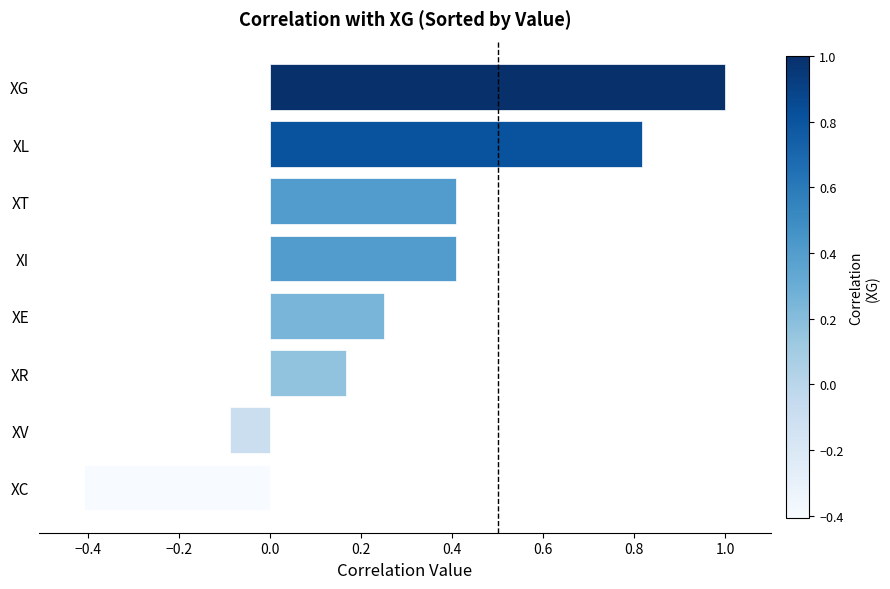

At which category does the chart reach its peak across all series?

XG